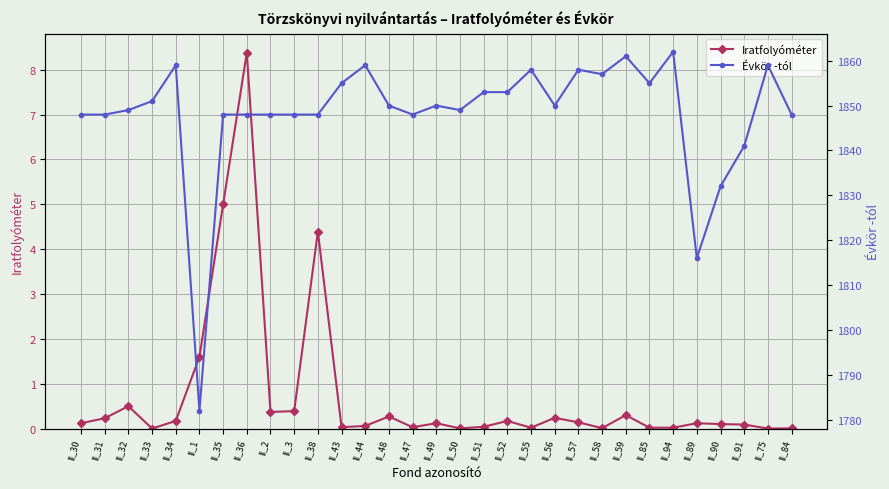

Which category has the highest value in the Évkör -tól series?

II_94